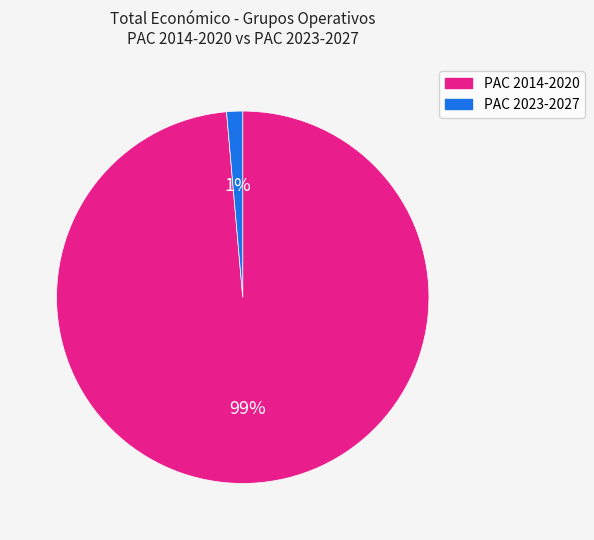

To the nearest percent, what is the average slice percentage?

50%